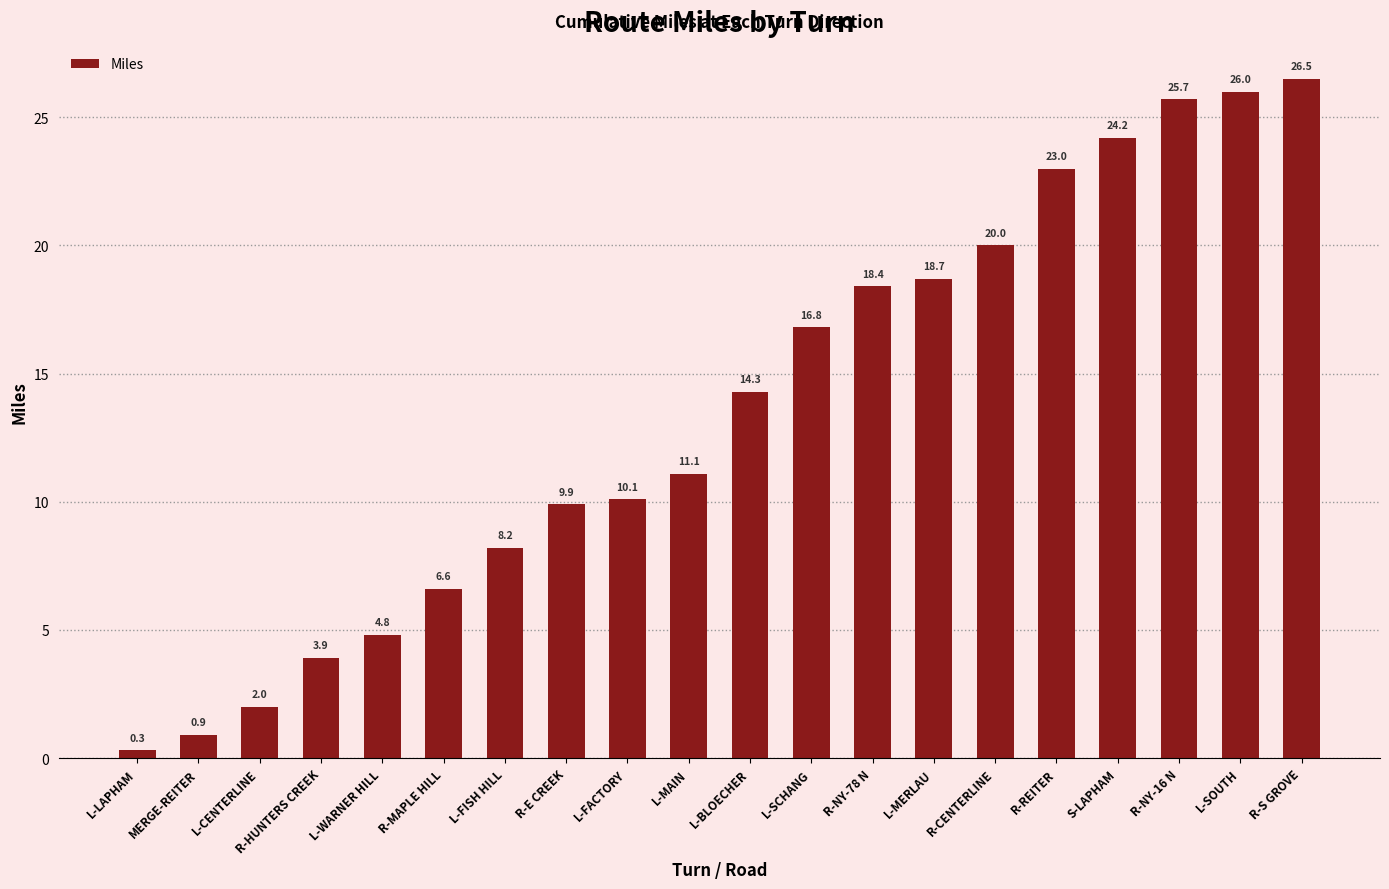

How many values exceed 14?

10